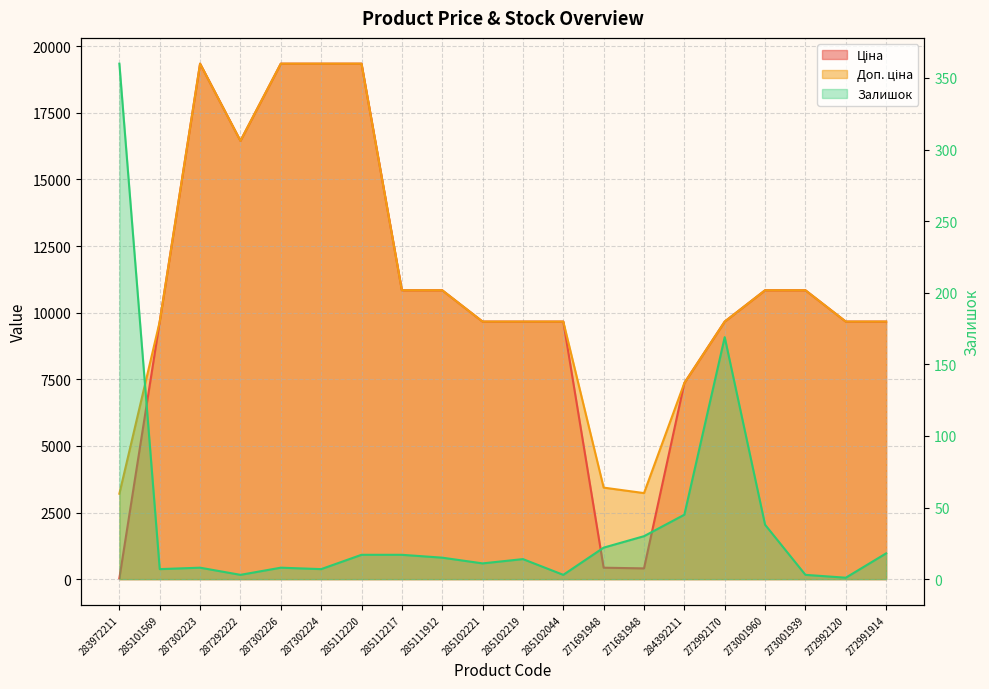

What is the label of the 11th point from the left?

285102219